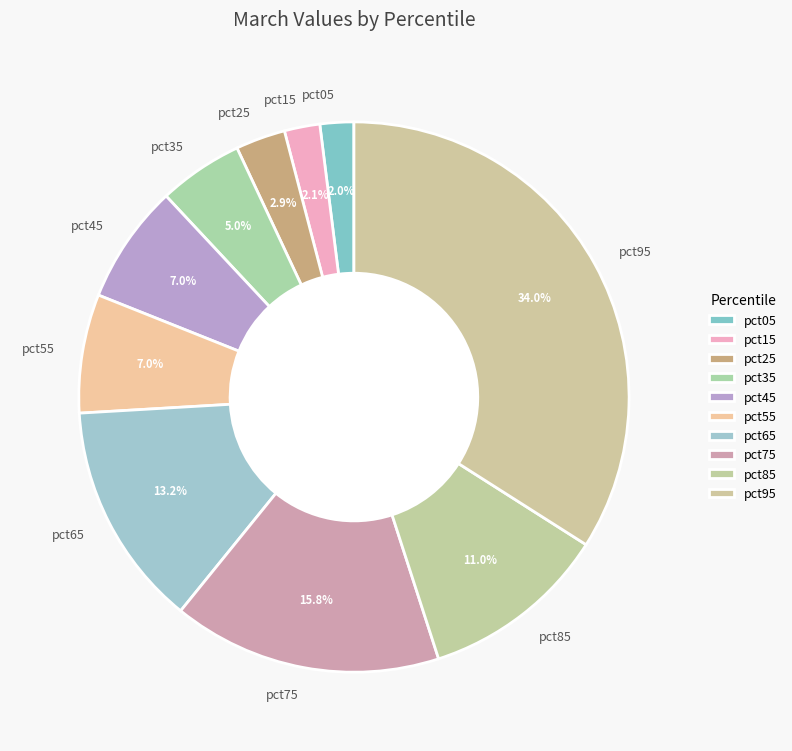

Is there a majority slice in this chart?

No